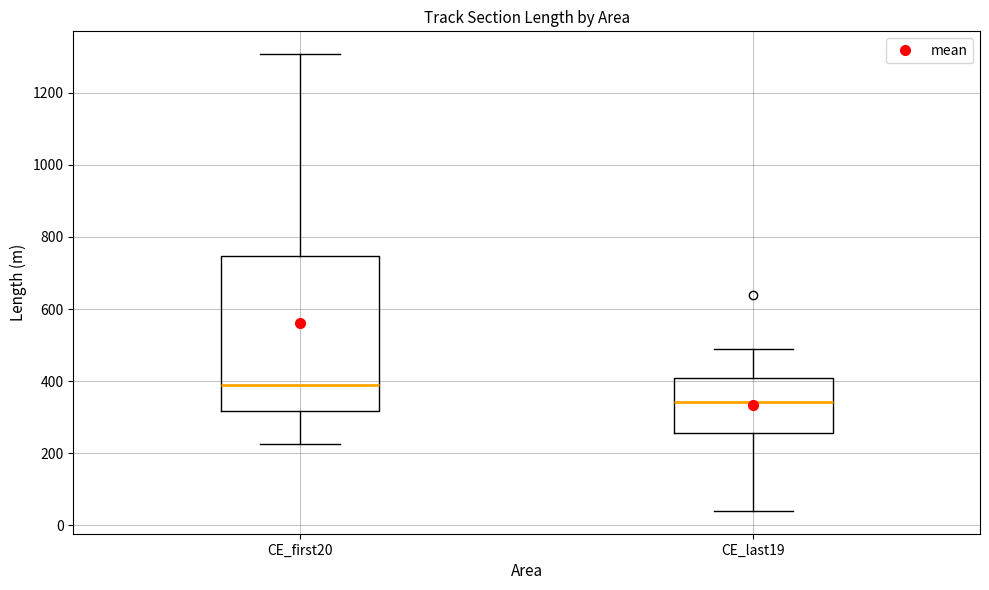

Where does the median line of the box for CE_first20 sit on the y-axis? The values are not printed on the chart, so give them approximately, as read against the axis.

380